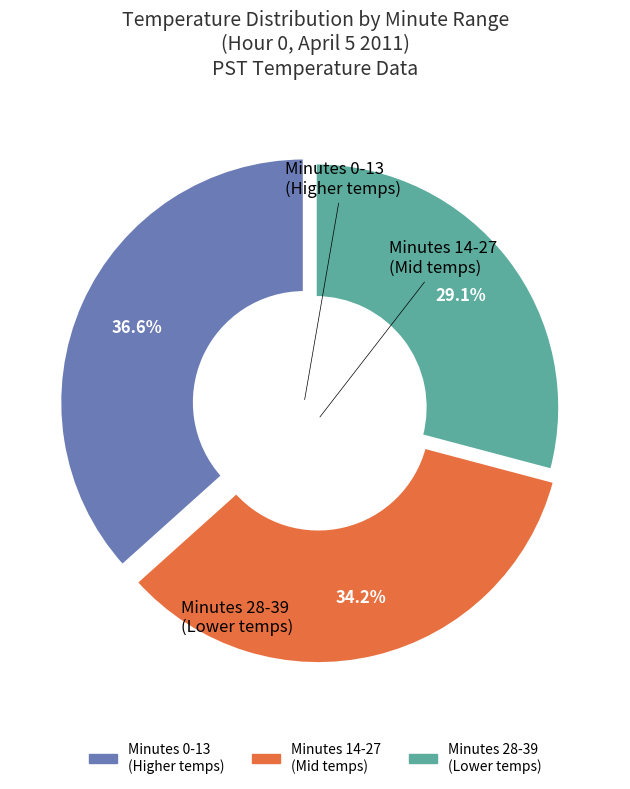

Is there a majority slice in this chart?

No